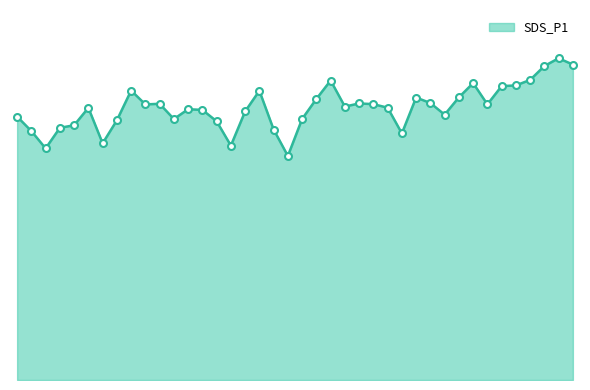

What is the difference between the maximum and minimum values?

79.3